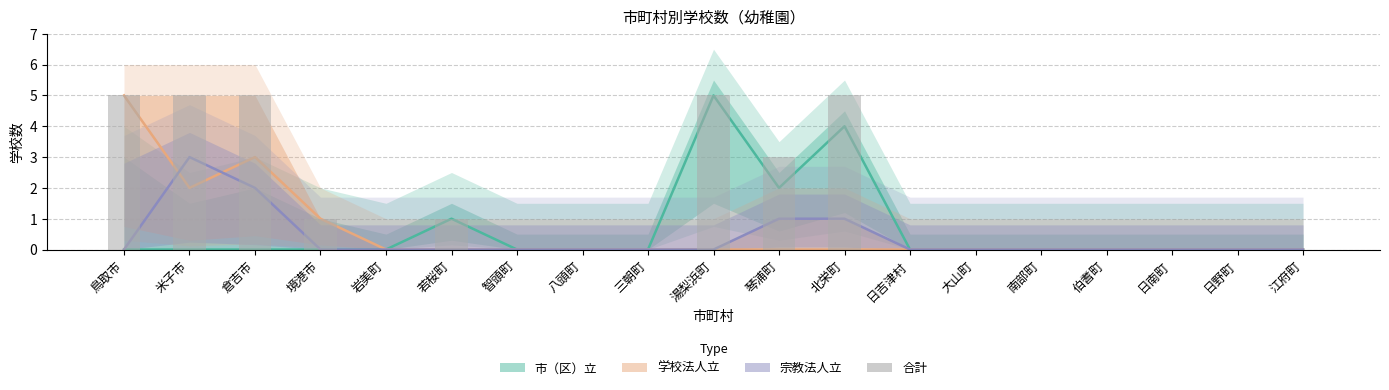

Between 江府町 and 湯梨浜町, which is larger?

湯梨浜町